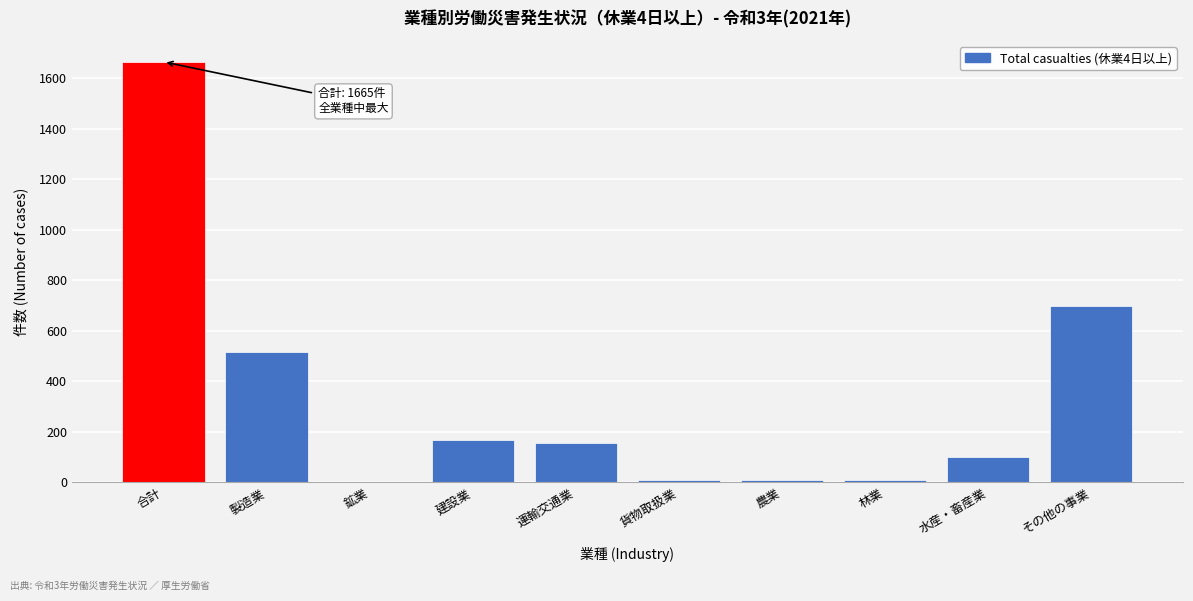

Which has a higher value, 貨物取扱業 or 水産・畜産業?

水産・畜産業